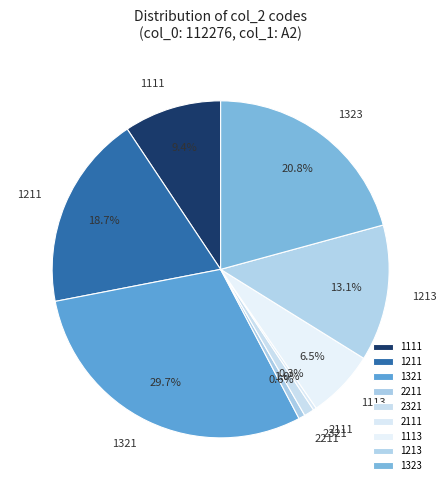

How many slices are in this pie chart?

9